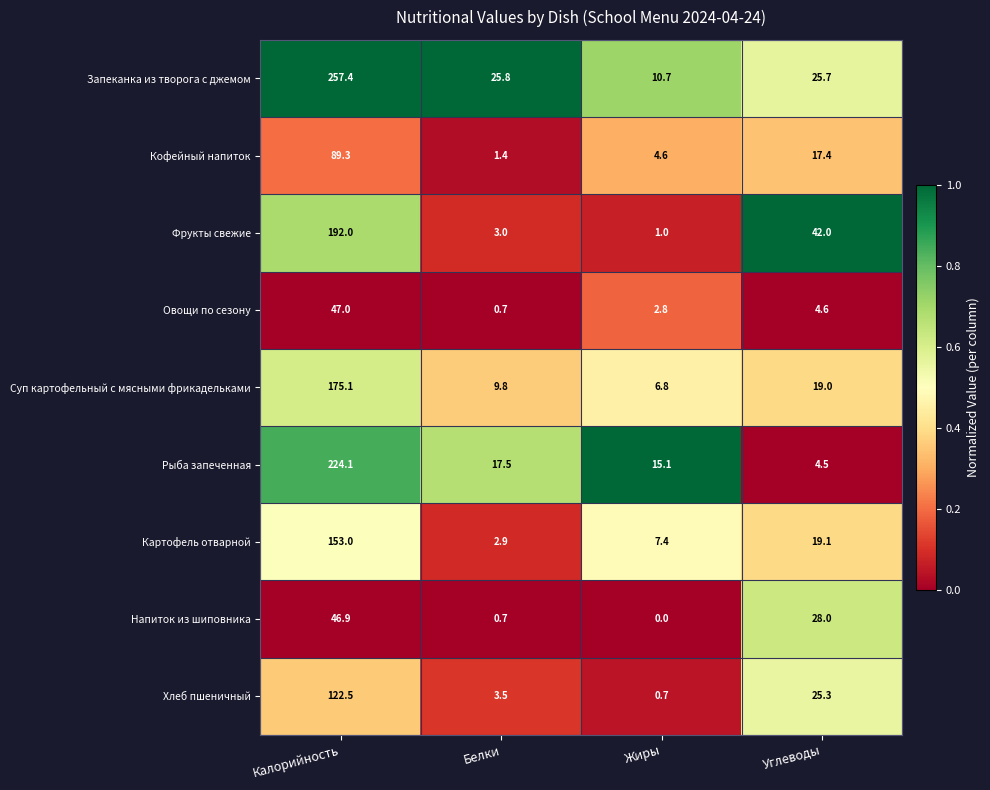

What is the sum of the Суп картофельный с мясными фрикадельками values at Углеводы and Жиры?

25.8